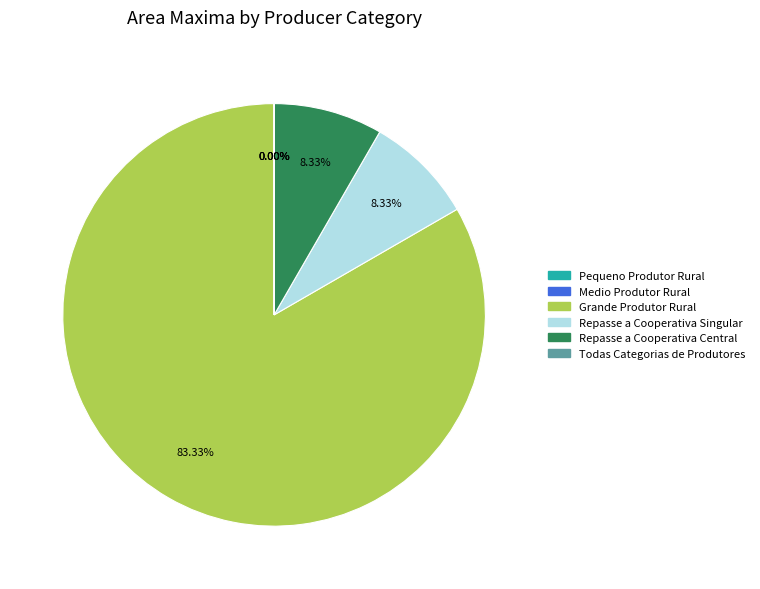

Is it true that 5555 is 1% of the pie?

False